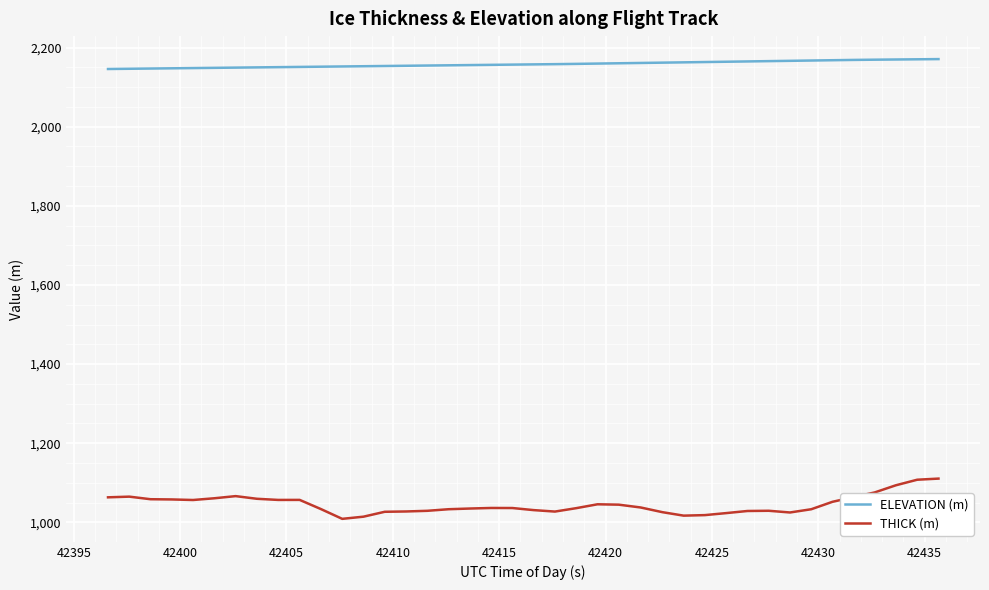

True or false: THICK (m) and ELEVATION (m) intersect in this chart.

False